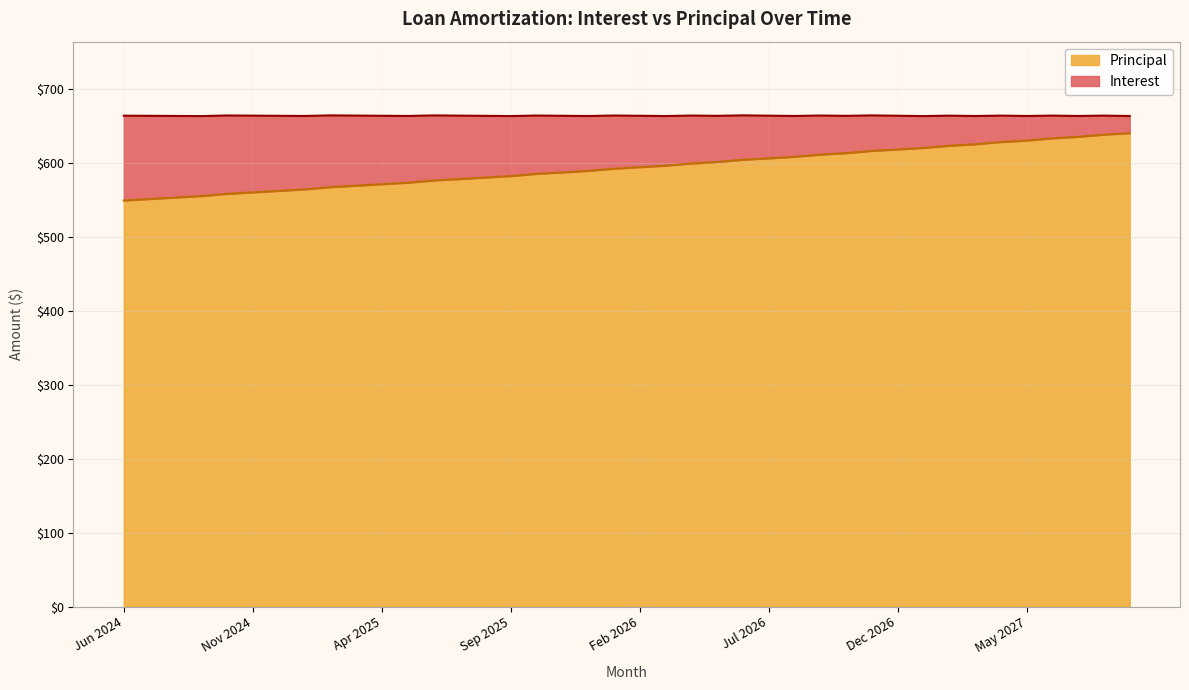

What position from the right is Oct 2025?

24